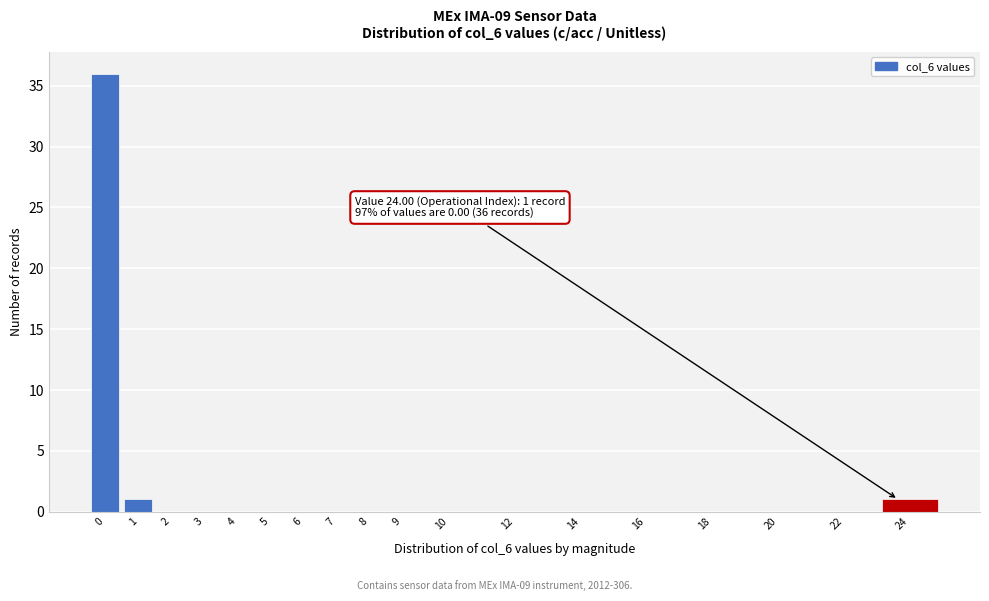

Reading left to right, extract all data points from this chart.

0=36	1=1	2=0	3=0	4=0	5=0	6=0	7=0	8=0	9=0	10=0	12=0	14=0	16=0	18=0	20=0	22=0	24=1